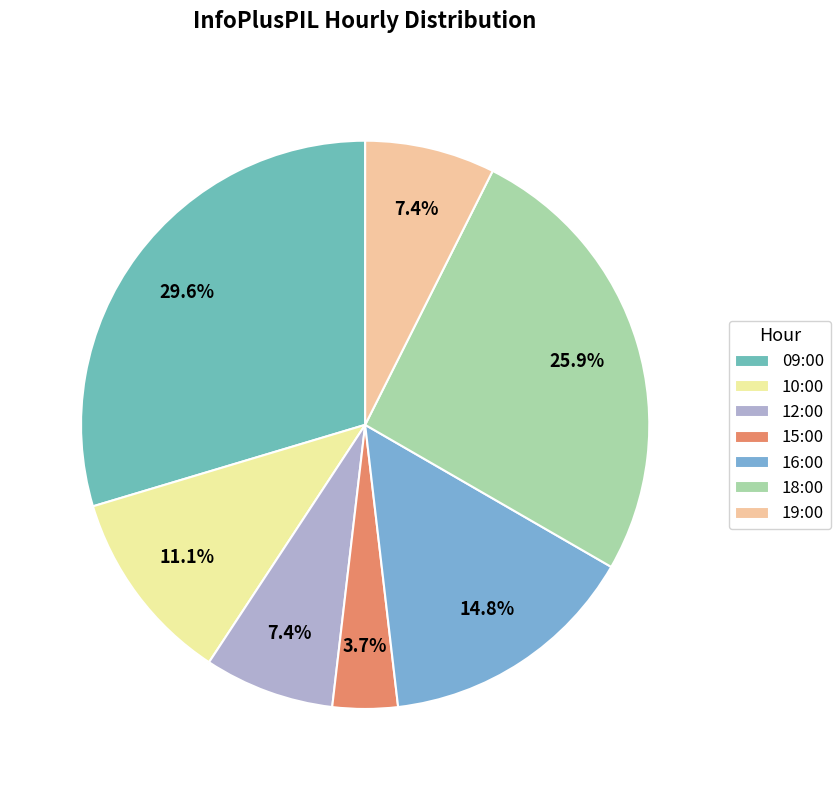

Rank the categories by value from lowest to highest.

15:00, 12:00, 19:00, 10:00, 16:00, 18:00, 09:00